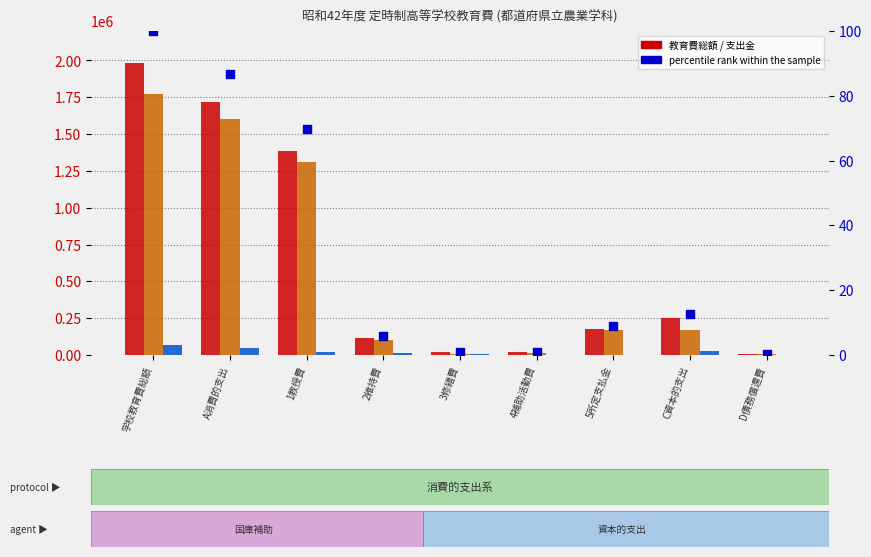

Which series has the largest total across all categories?

教育費総額